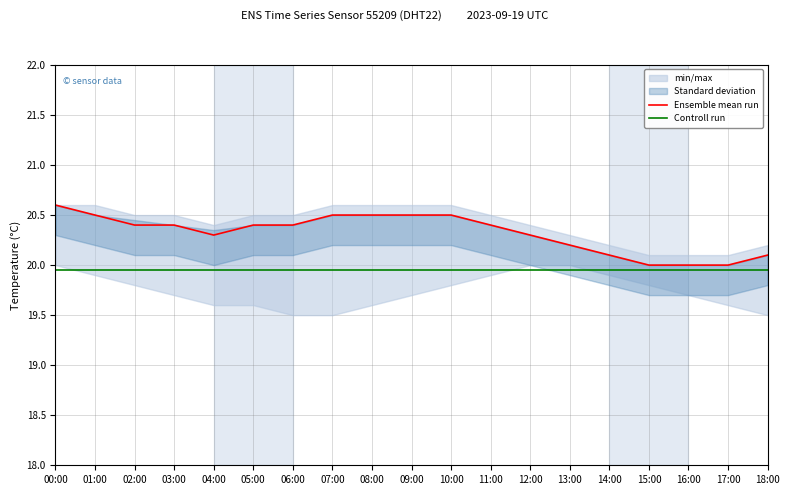

What is the label of the 2nd point from the right?

17:00